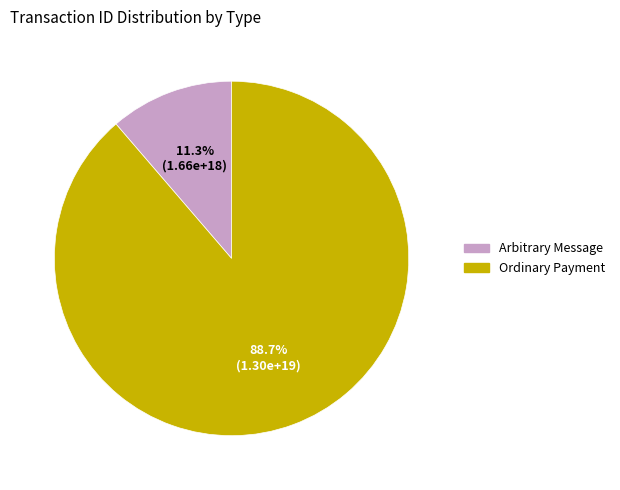

To the nearest percent, what portion does Arbitrary Message represent?

11%